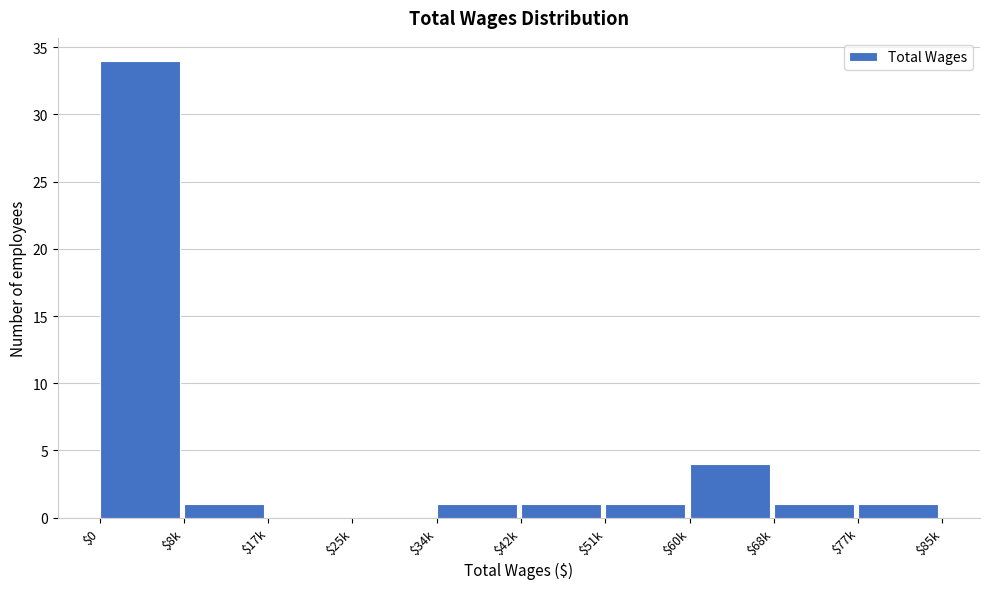

The value at $25k is 0. True or false?

True